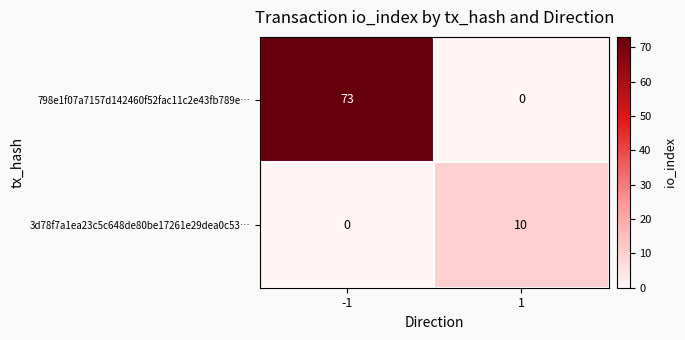

Reading right to left, extract all data points from this chart.

798e1f07a7157d142460f52fac11c2e43fb789e…: 0	73
3d78f7a1ea23c5c648de80be17261e29dea0c53…: 10	0